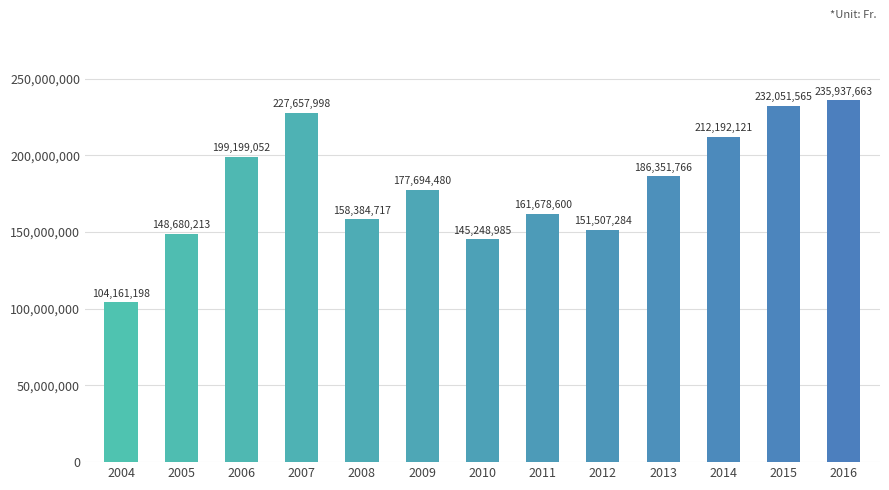

Read the value at 2004, to the nearest 10.

104161200